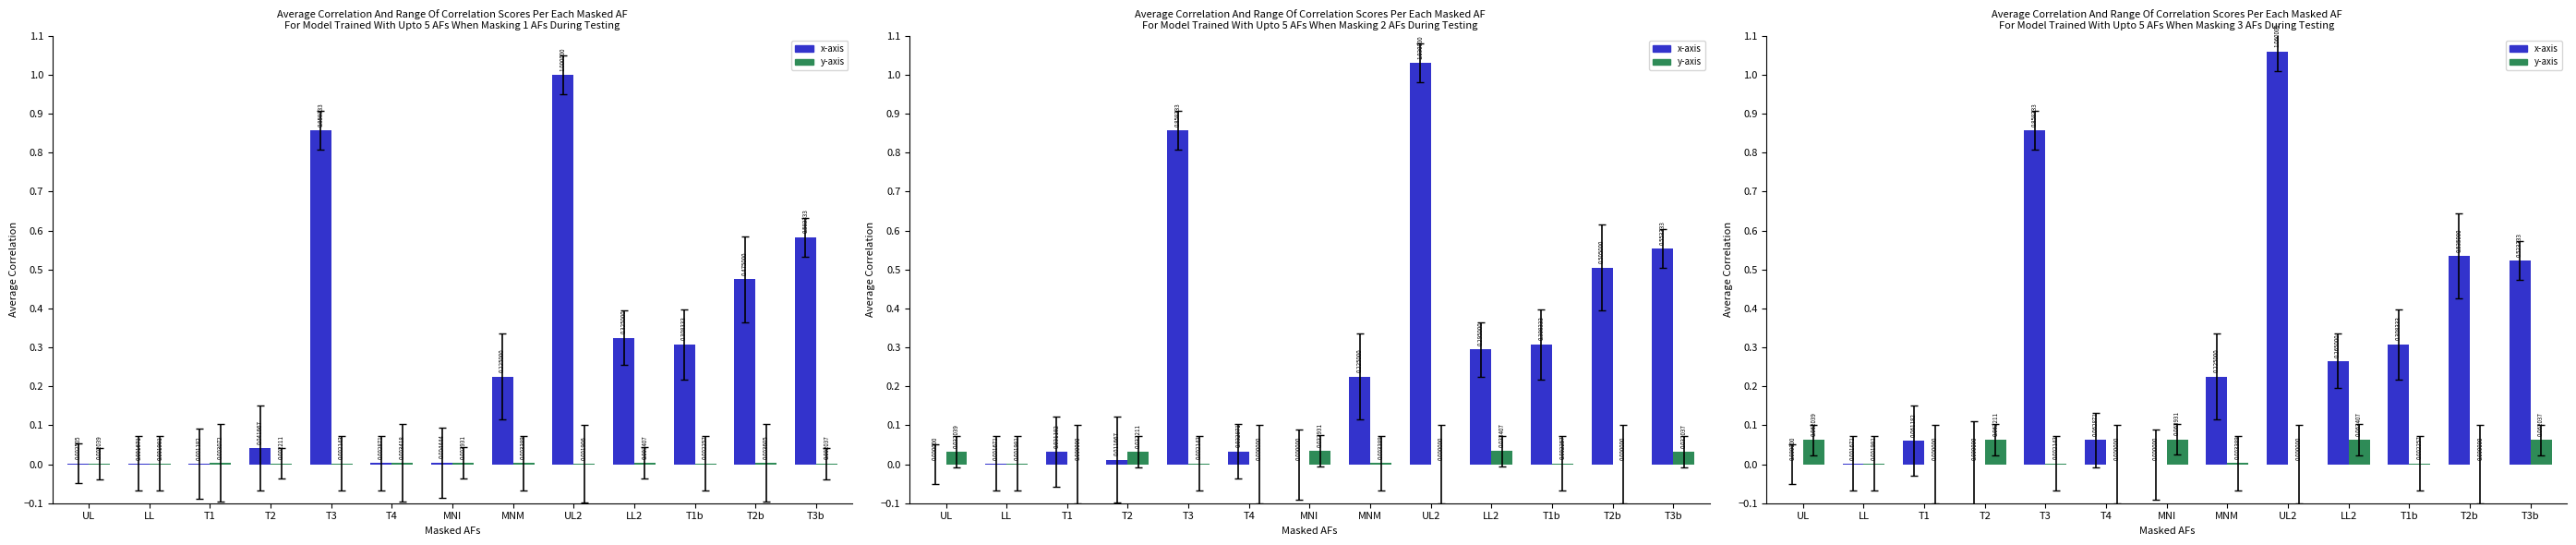

Reading left to right, transcribe all the data shown in this chart.

x-axis: UL=0.0	LL=0.0	T1=0.1	T2=0.0	T3=0.9	T4=0.1	MNI=0.0	MNM=0.2	UL2=1.1	LL2=0.3	T1b=0.3	T2b=0.5	T3b=0.5
y-axis: UL=0.1	LL=0.0	T1=0.0	T2=0.1	T3=0.0	T4=0.0	MNI=0.1	MNM=0.0	UL2=0.0	LL2=0.1	T1b=0.0	T2b=0.0	T3b=0.1